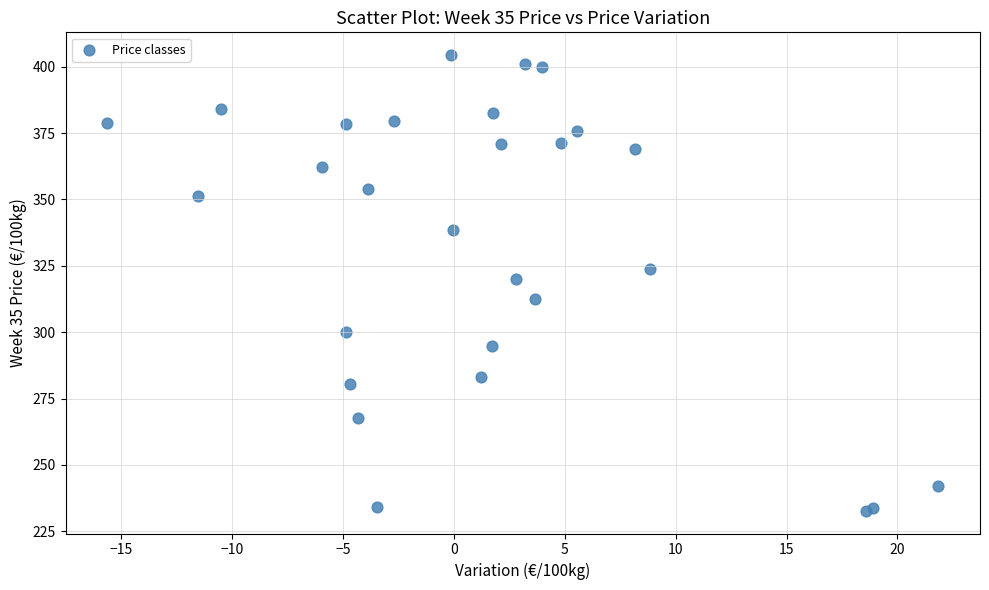

What Y value in the scatter plot is closest to 318?

319.9